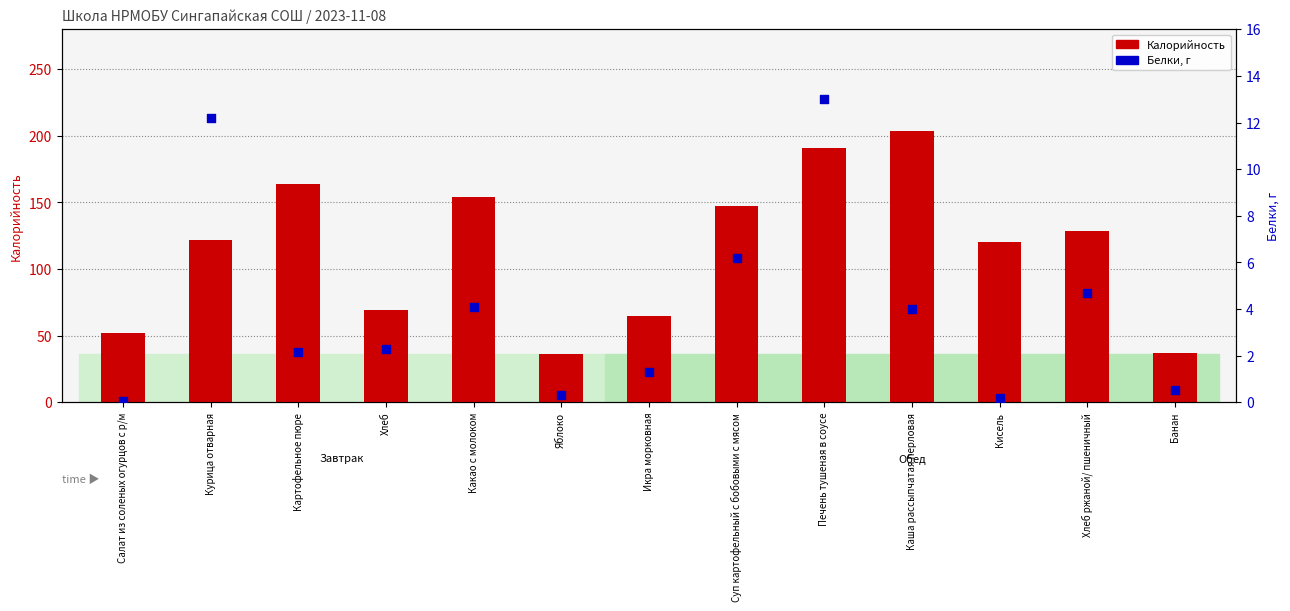

At which category is the sum across all series the highest?

Каша рассыпчатая перловая